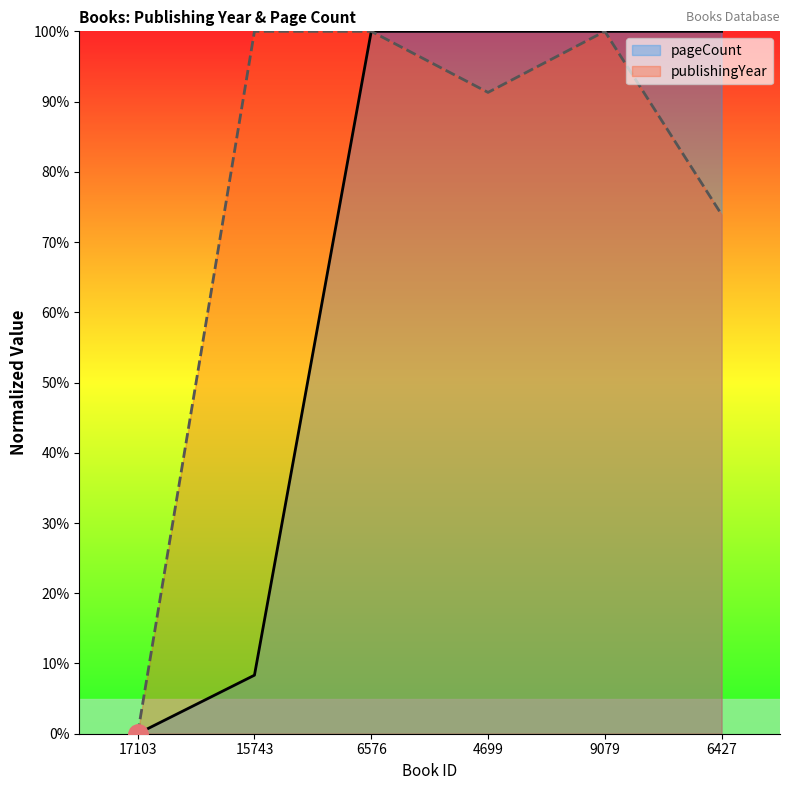

True or false: publishingYear and pageCount cross at least once.

False